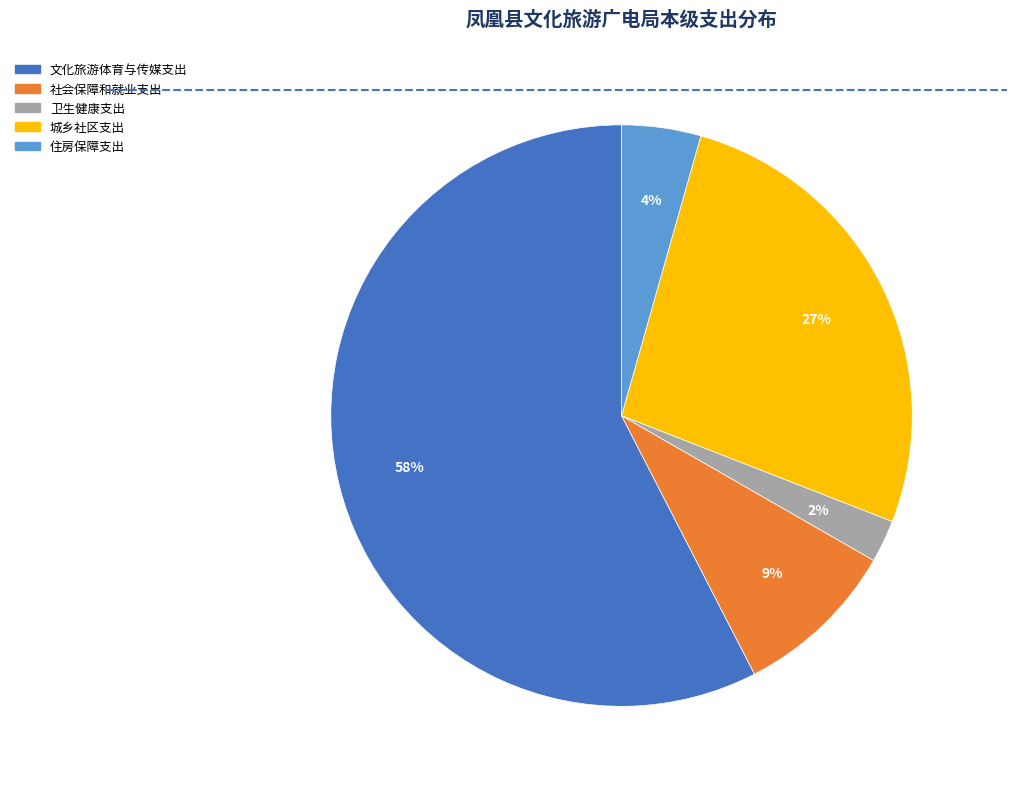

To the nearest percent, what is the average slice percentage?

20%